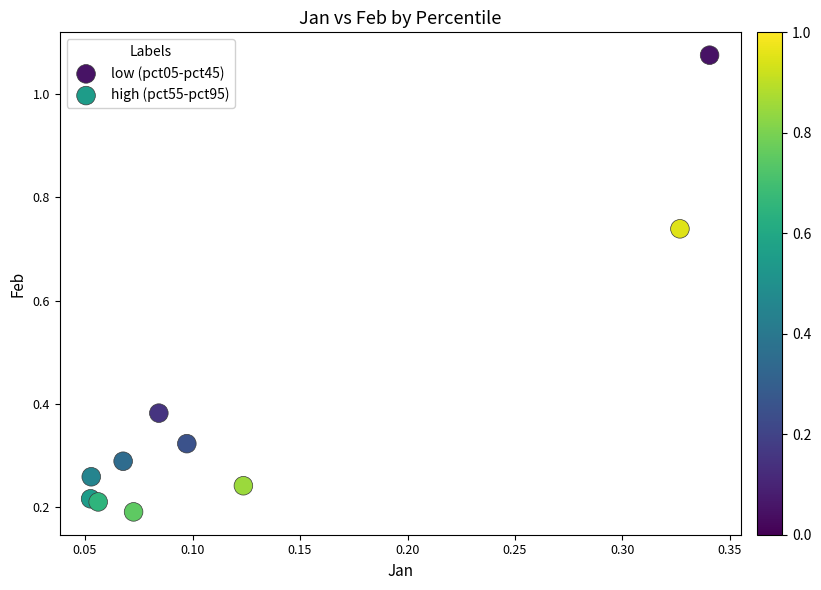

What are all the series names shown in the legend?

low (pct05-pct45), high (pct55-pct95)